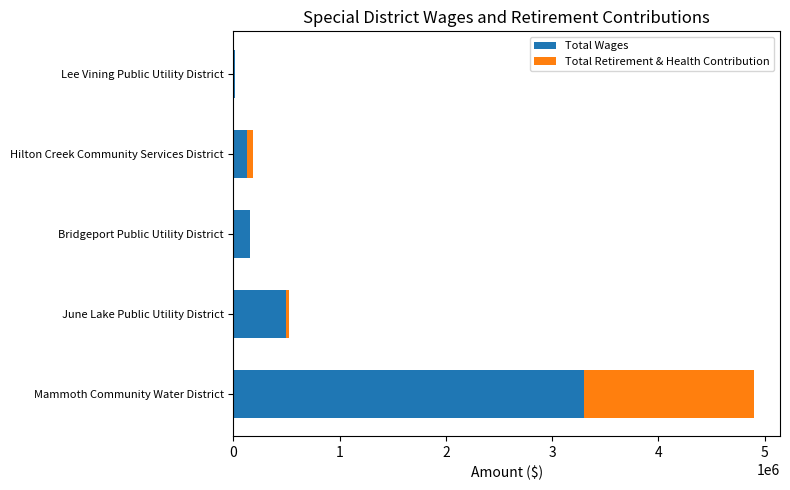

How many distinct data groups are displayed?

2